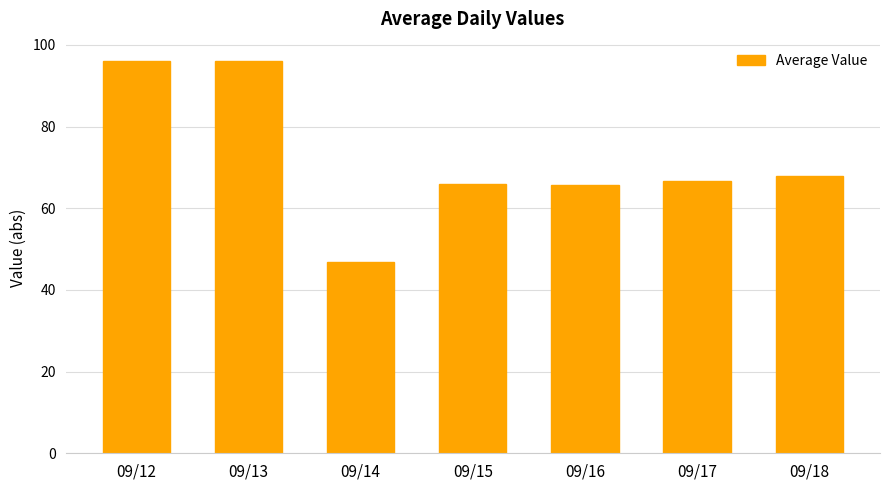

What is the value of the 3rd bar from the left?

46.9